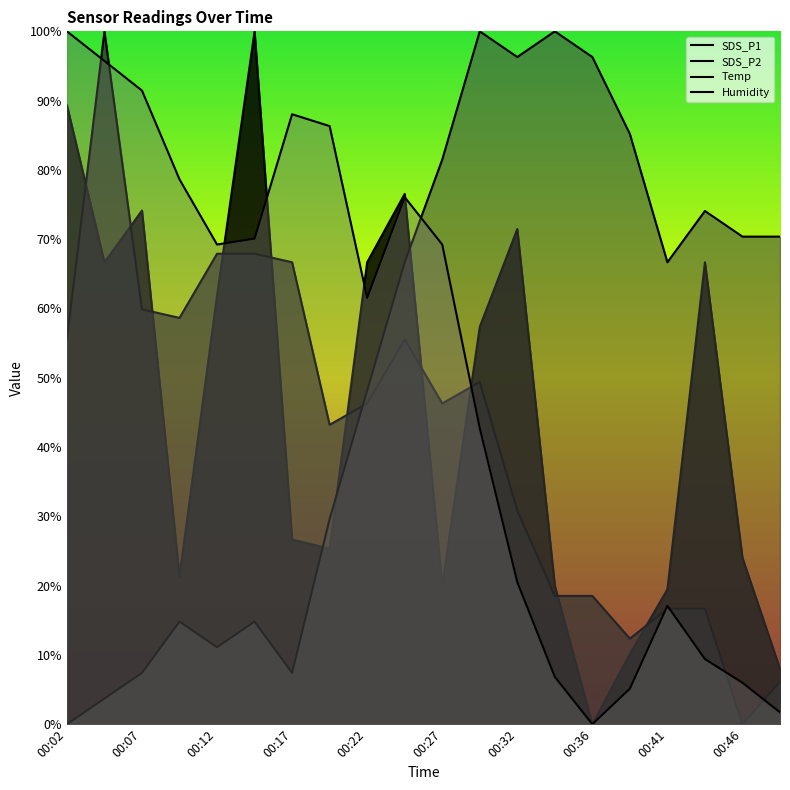

At how many categories does at least one series exceed 2?

20